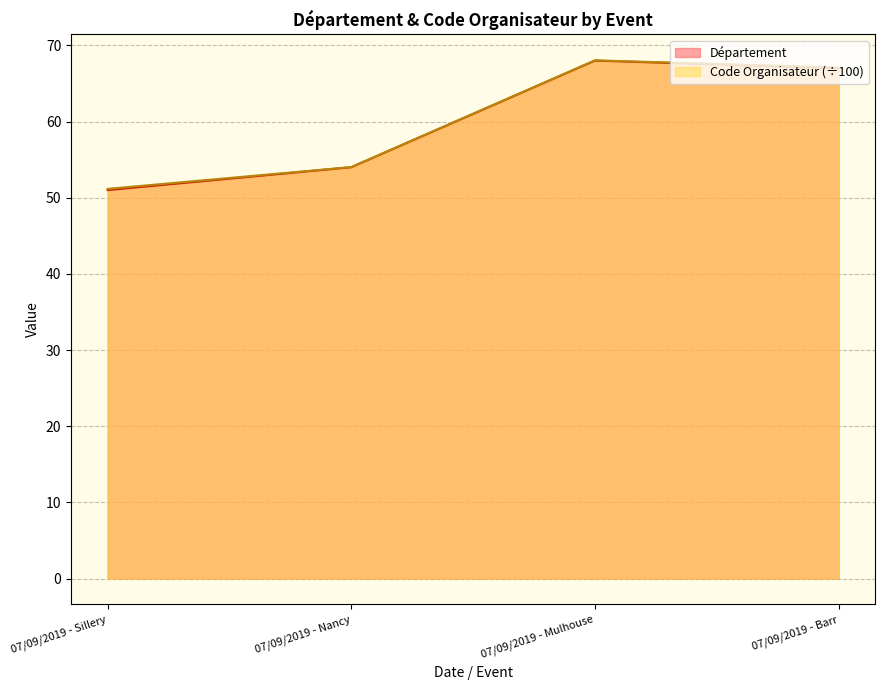

Reading left to right, what are all the values shown in this chart?

Département: 51.0	54.0	68.0	67.0
Code Organisateur: 51.2	54.0	68.0	67.1